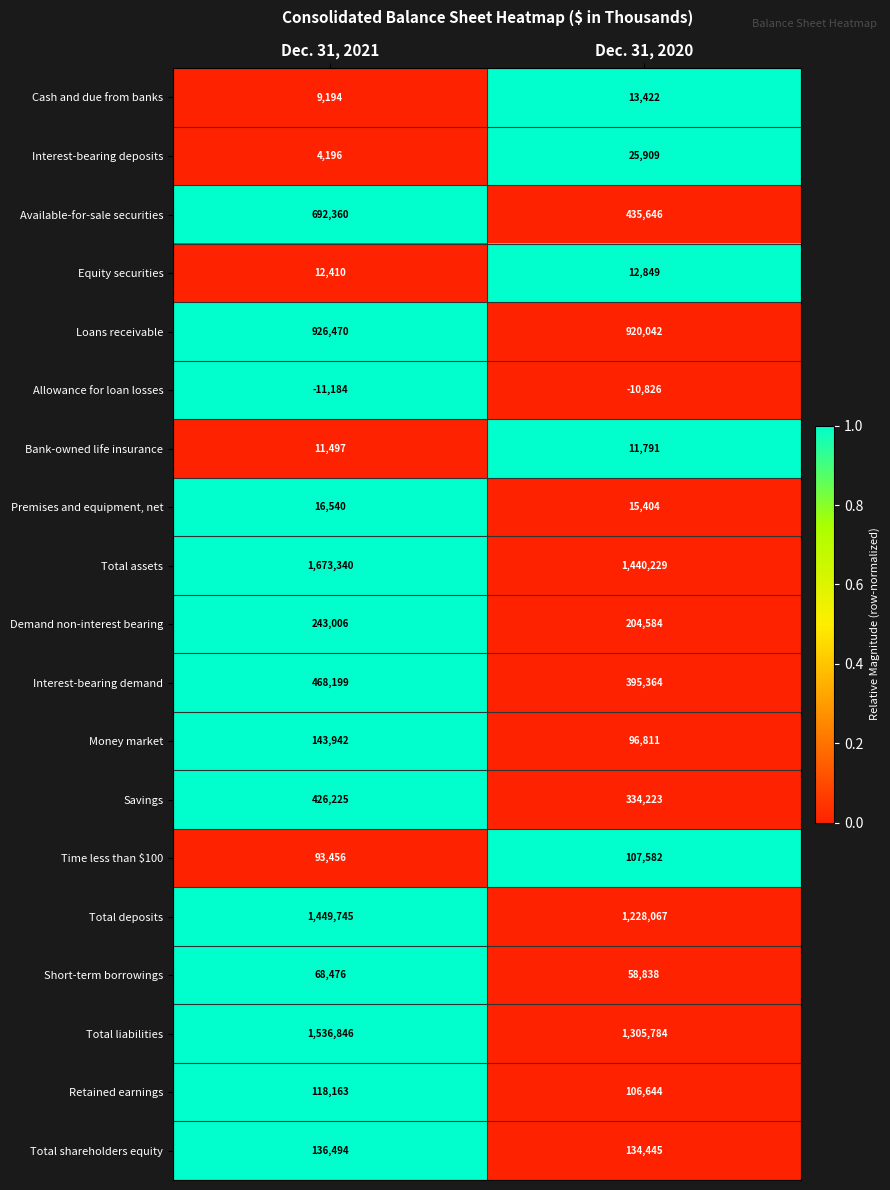

At how many categories does at least one series exceed 0?

2